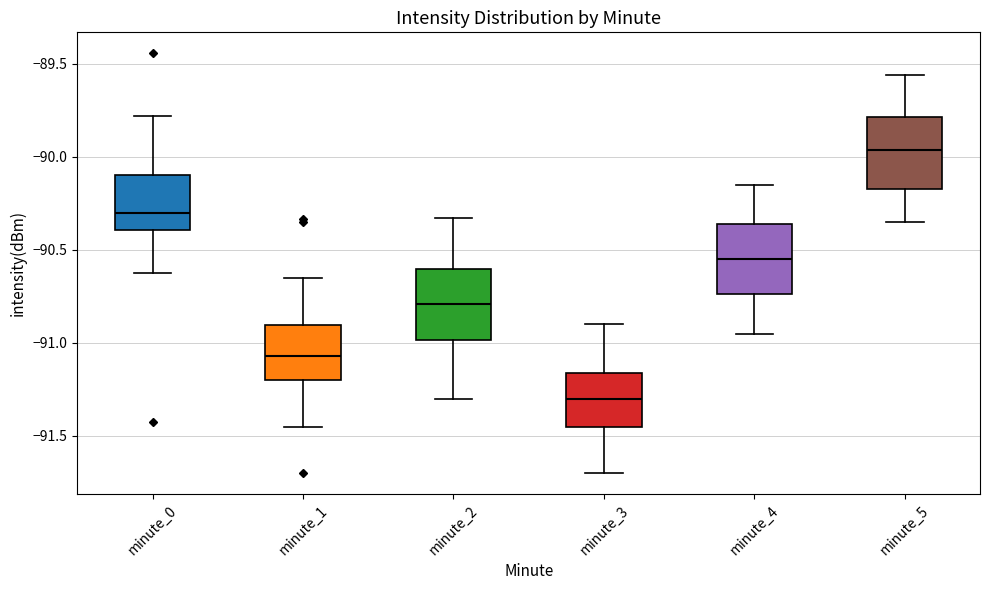

Reading left to right, transcribe this box plot: for each box, give where its median line is, the range the box spans, and where its two whiskers end, as read against the y-axis. The values are not printed on the chart, so give them approximately, as read against the axis.

minute_0: median -90.30, box -90.40 to -90.10, whiskers -90.60 to -89.80
minute_1: median -91.05, box -91.20 to -90.90, whiskers -91.45 to -90.65
minute_2: median -90.80, box -91.00 to -90.60, whiskers -91.30 to -90.35
minute_3: median -91.30, box -91.45 to -91.15, whiskers -91.70 to -90.90
minute_4: median -90.55, box -90.75 to -90.35, whiskers -90.95 to -90.15
minute_5: median -89.95, box -90.15 to -89.80, whiskers -90.35 to -89.55